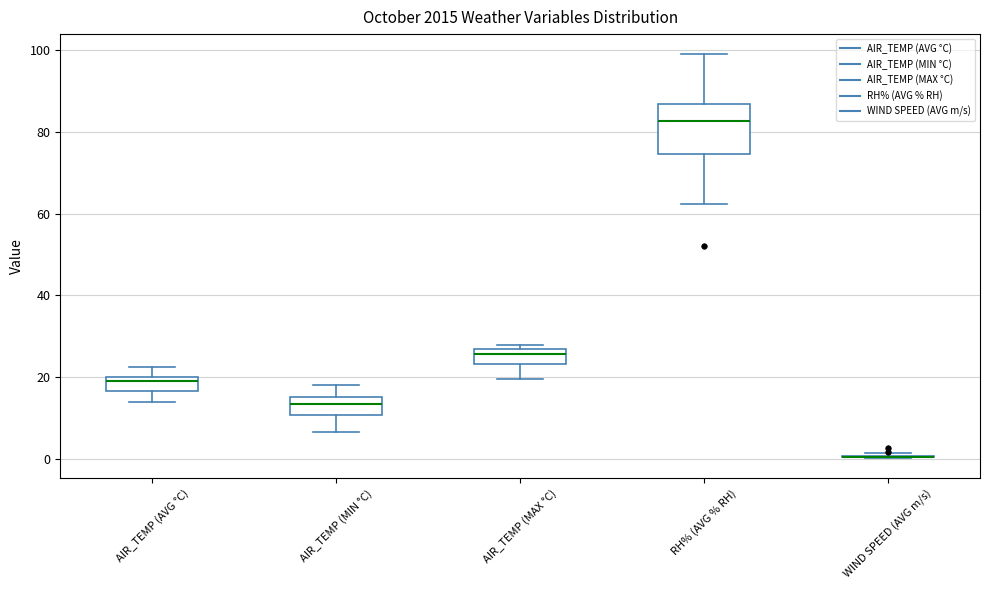

Reading left to right, transcribe this box plot: for each box, give where its median line is, the range the box spans, and where its two whiskers end, as read against the y-axis. The values are not printed on the chart, so give them approximately, as read against the axis.

AIR_TEMP (AVG °C): median 20 (just below the box's upper edge), box 16 to 20, whiskers 14 to 22
AIR_TEMP (MIN °C): median 14, box 10 to 16, whiskers 6 to 18
AIR_TEMP (MAX °C): median 26 (just below the box's upper edge), box 24 to 26, whiskers 20 to 28
RH% (AVG % RH): median 82, box 74 to 86, whiskers 62 to 100
WIND SPEED (AVG m/s): box collapsed to a line at 0, whiskers 0 to 2